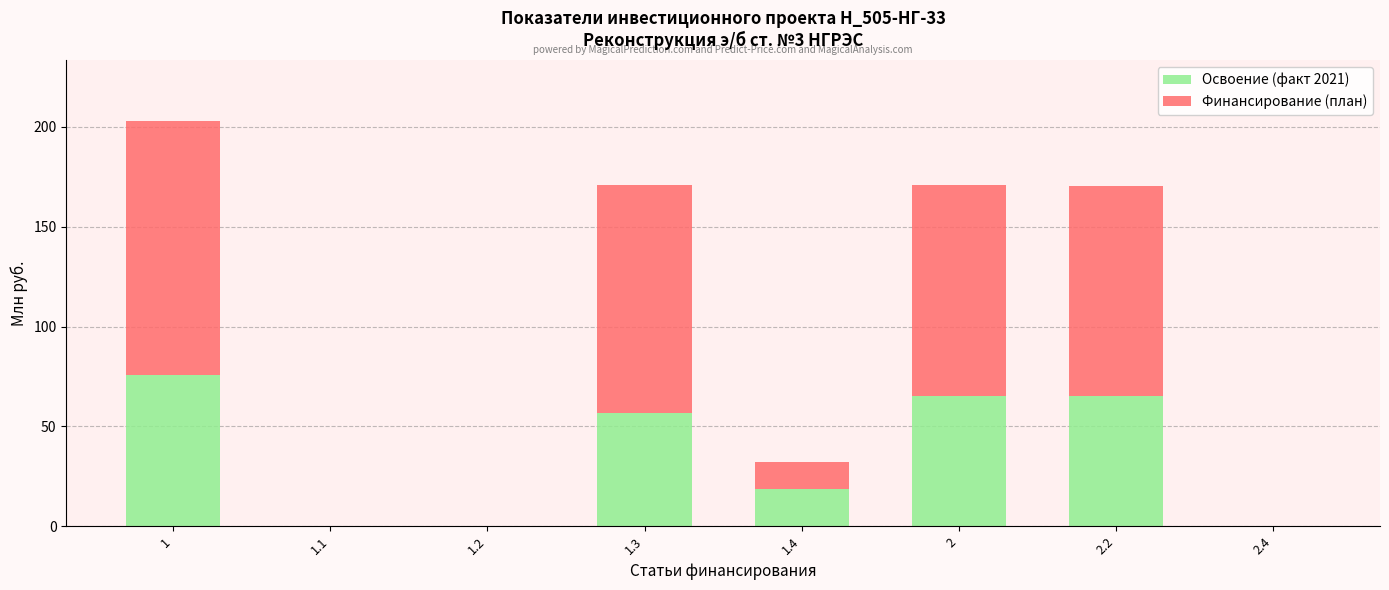

What is the total value across all series at 1.3?

170.7